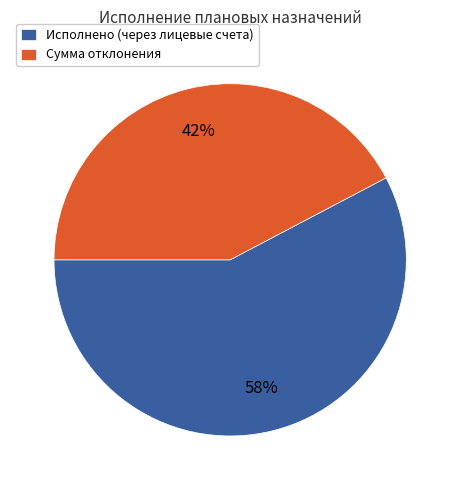

Do Исполнено (через лицевые счета) and Сумма отклонения together represent more than half of the pie?

Yes